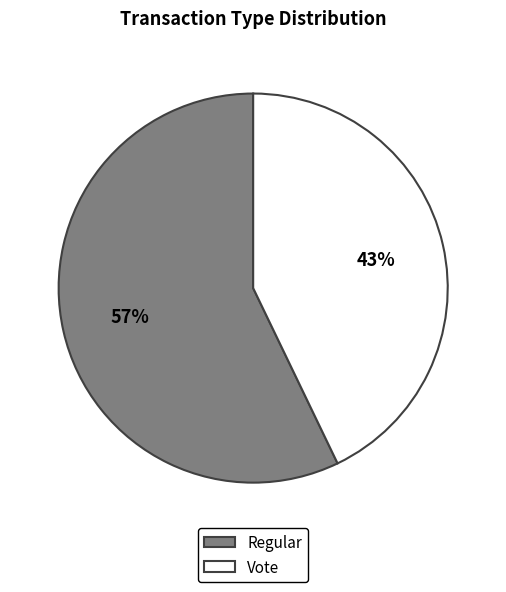

The Regular slice represents 44% of the pie. True or false?

False